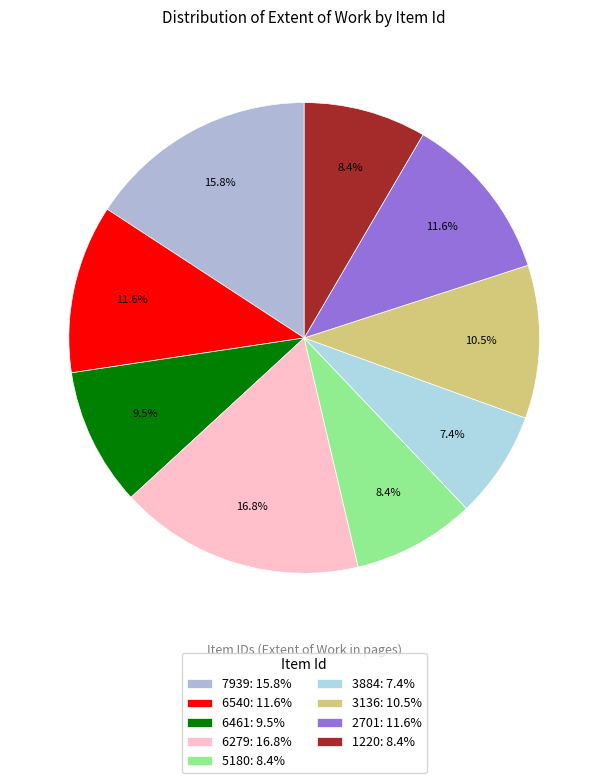

To the nearest percent, what is the difference between the largest and smallest slice percentages?

9%